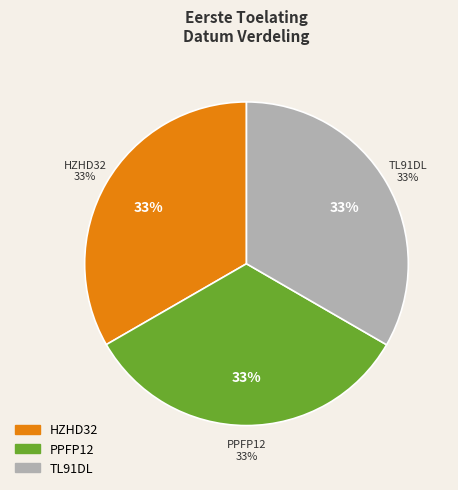

Which category has the smallest portion of the pie?

PPFP12